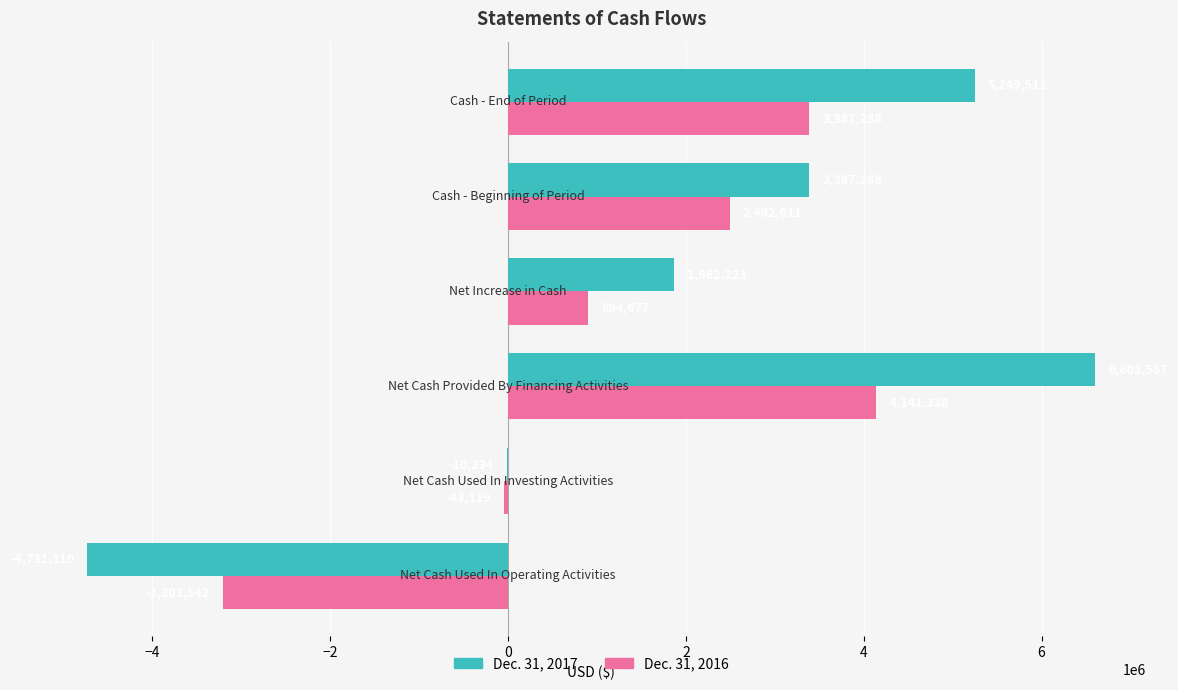

Which series has the largest total across all categories?

Dec. 31, 2017